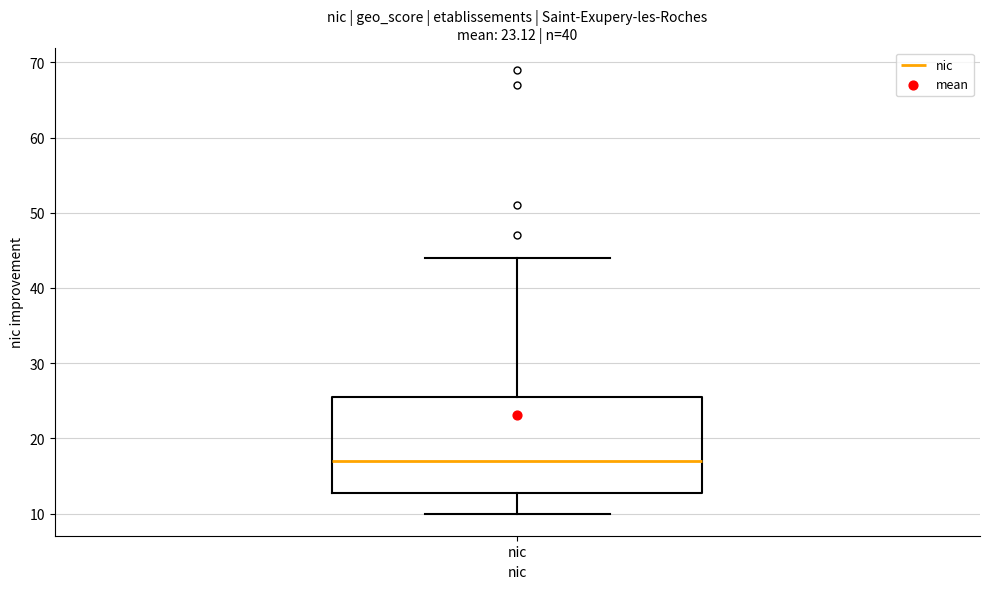

Read this box plot against the y-axis: the position of the median line, the range covered by the box, and the ends of both whiskers. The values are not printed on the chart, so give them approximately, as read against the axis.

median 17, box 13 to 26, whiskers 10 to 44